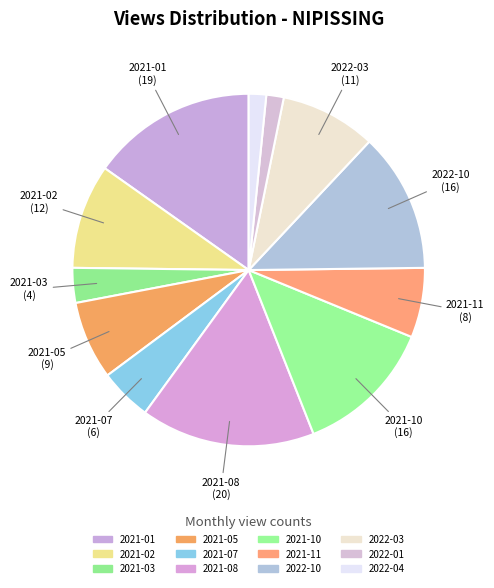

How many slices are in this pie chart?

12